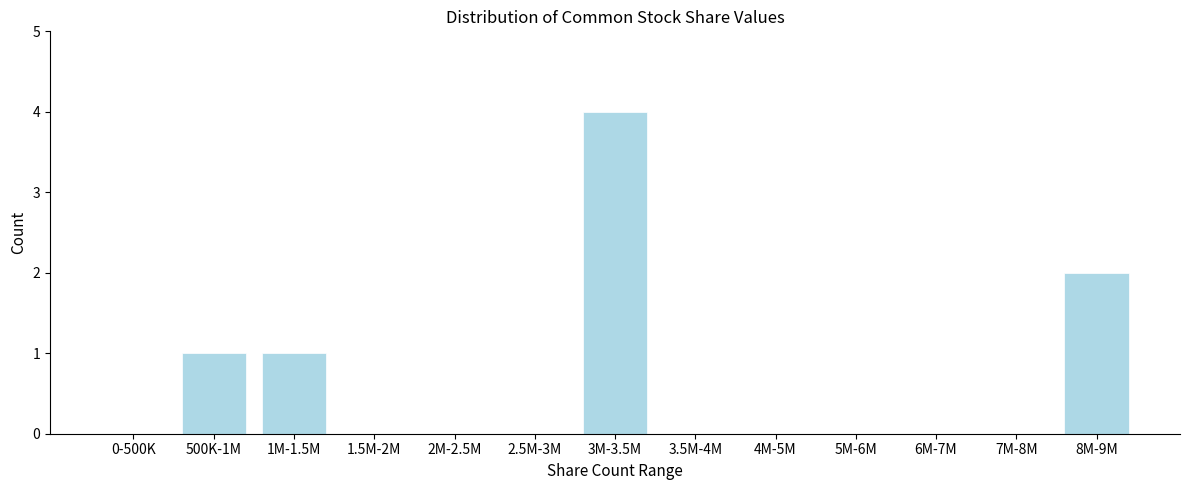

Reading left to right, transcribe all the data shown in this chart.

0-500K=0	500K-1M=1	1M-1.5M=1	1.5M-2M=0	2M-2.5M=0	2.5M-3M=0	3M-3.5M=4	3.5M-4M=0	4M-5M=0	5M-6M=0	6M-7M=0	7M-8M=0	8M-9M=2